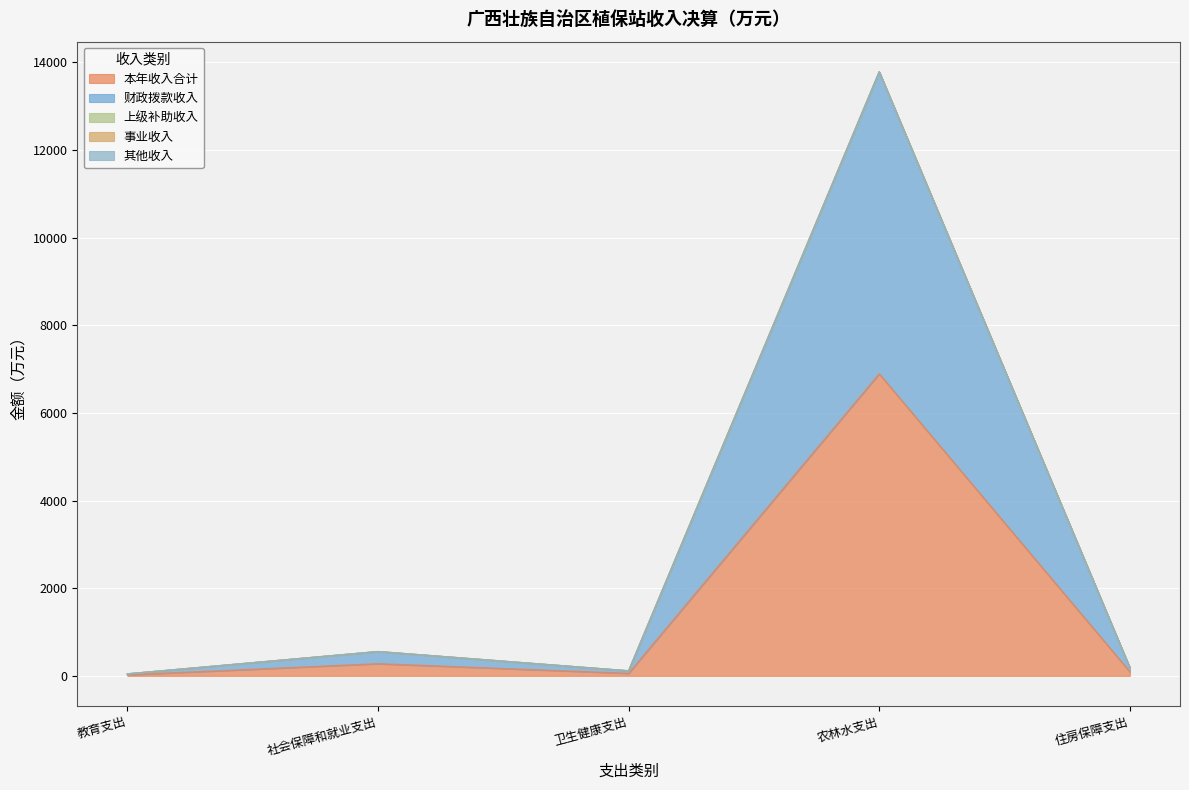

List the series in order of their peak value, highest first.

本年收入合计, 财政拨款收入, 上级补助收入, 事业收入, 其他收入